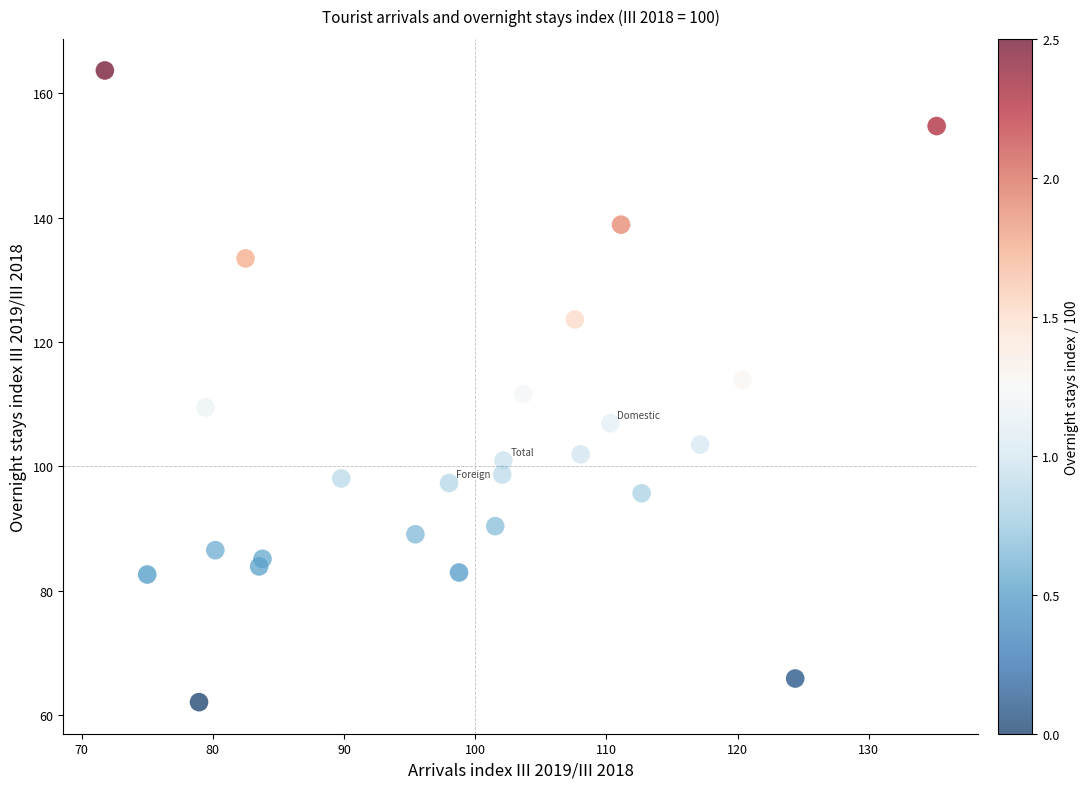

What is the range of X values (max minus min)?

63.4